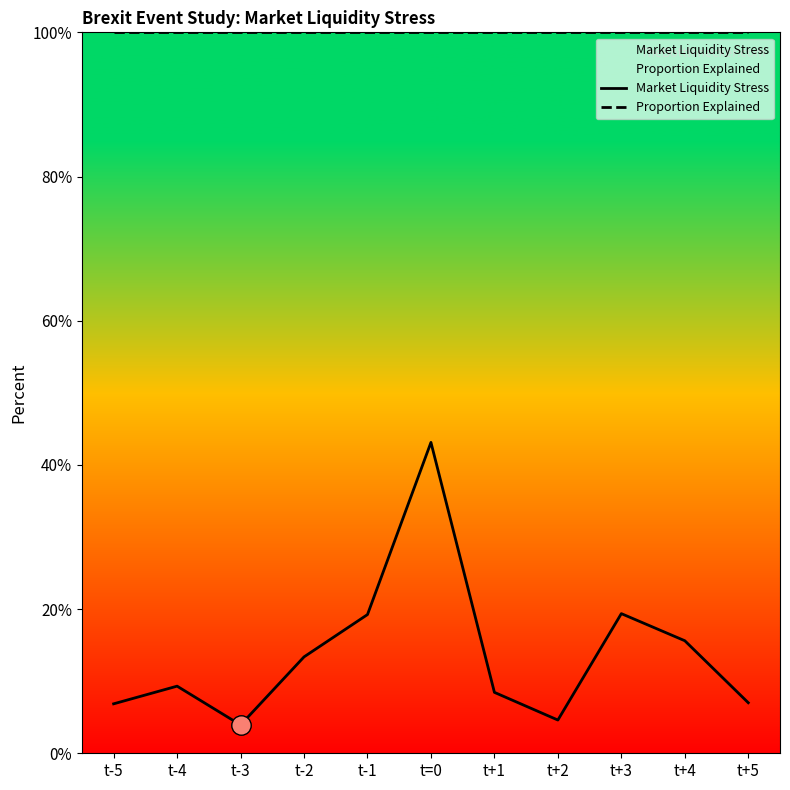

What is the minimum value for Proportion Explained?

100.0